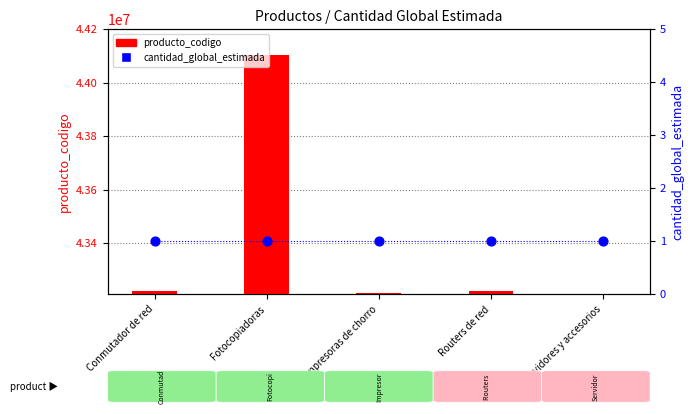

Which series has the largest Y range (max minus min)?

producto_codigo